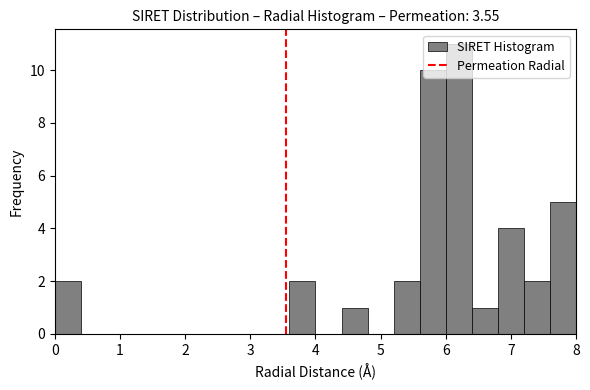

Over which range of the x-axis is the bar tallest?

6.0 to 6.4